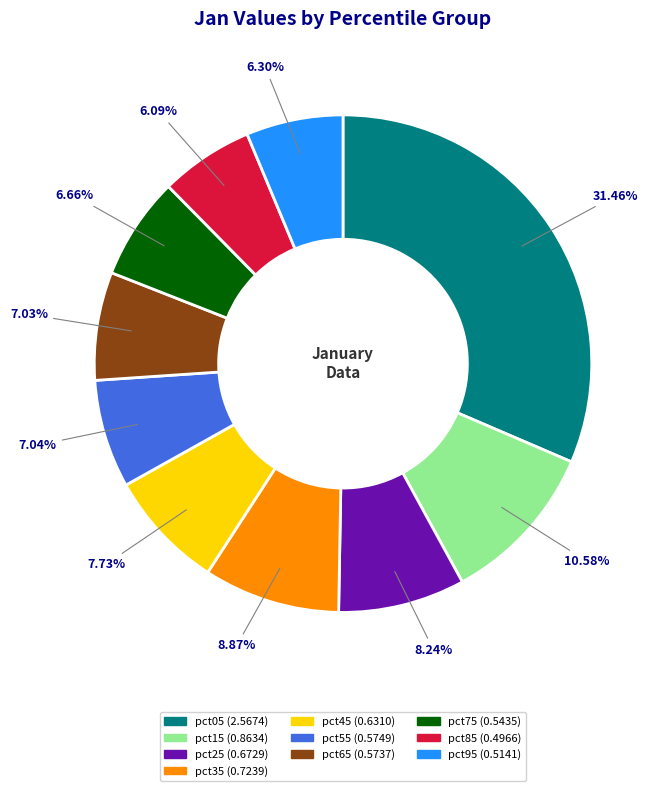

To the nearest percent, what is the difference between the pct45 and pct05 slice percentages?

24%